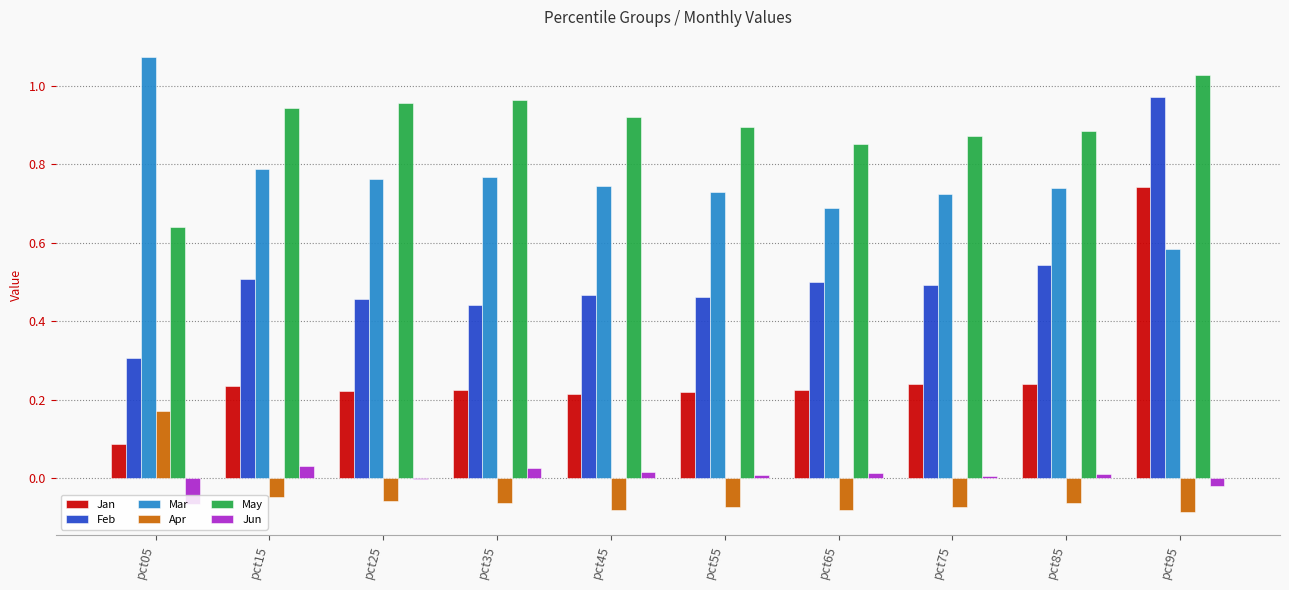

Does the chart contain stacked bars?

No